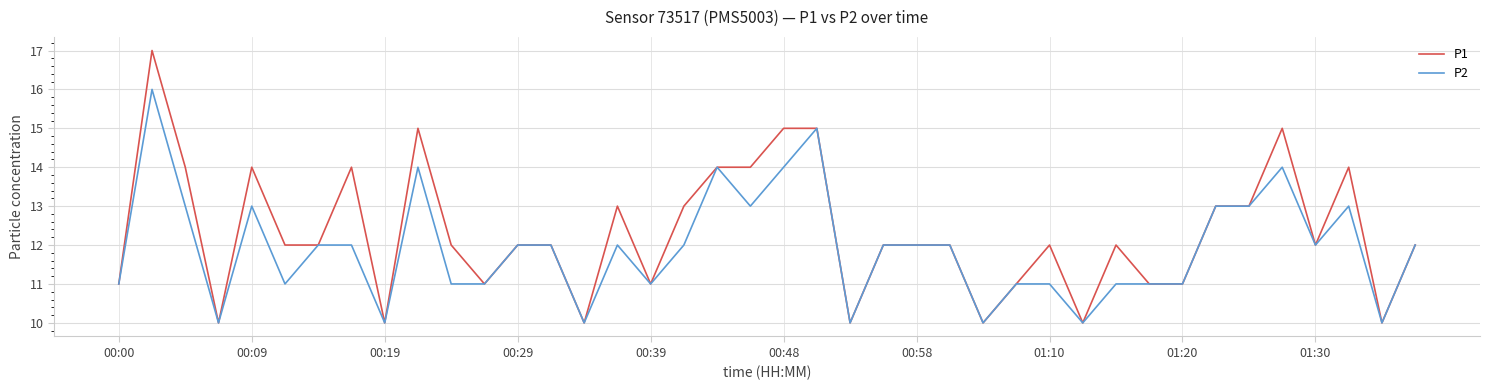

Which series has the largest total across all categories?

P1